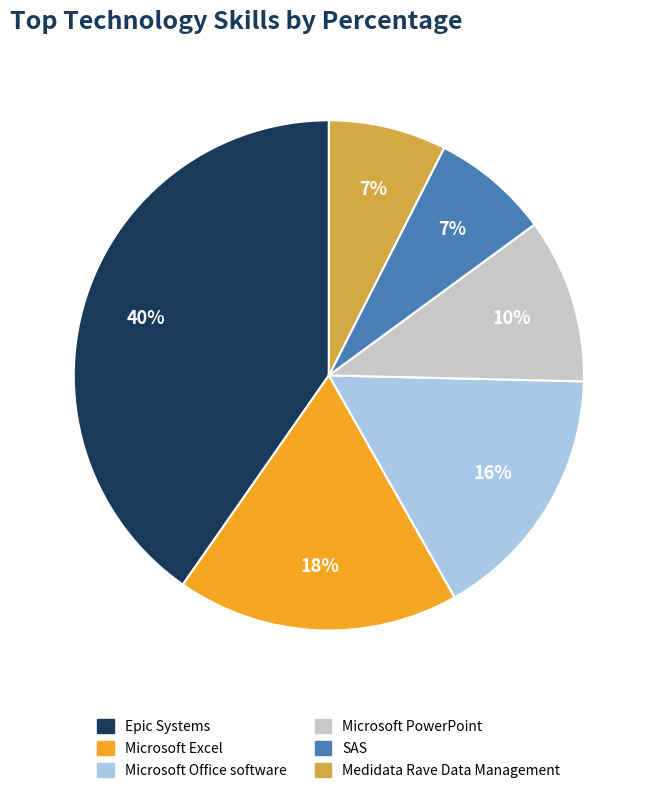

Is it true that SAS is 14% of the pie?

False